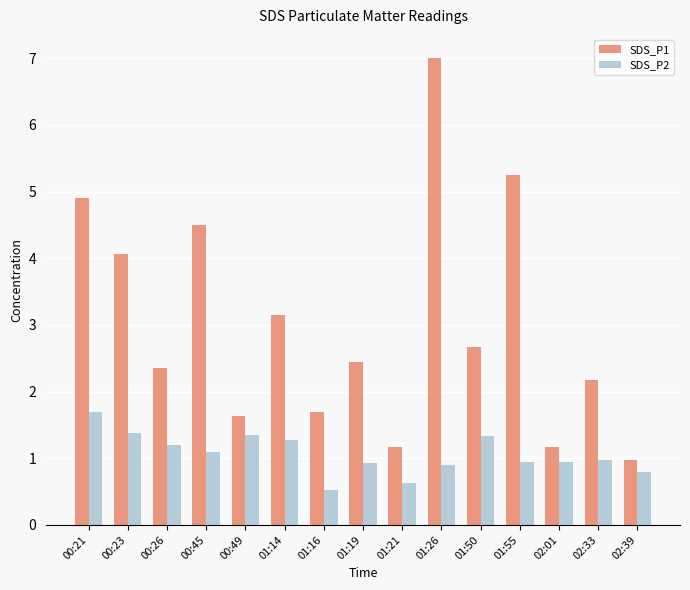

What is the sum of the SDS_P1 values at 00:26 and 00:23?

6.4